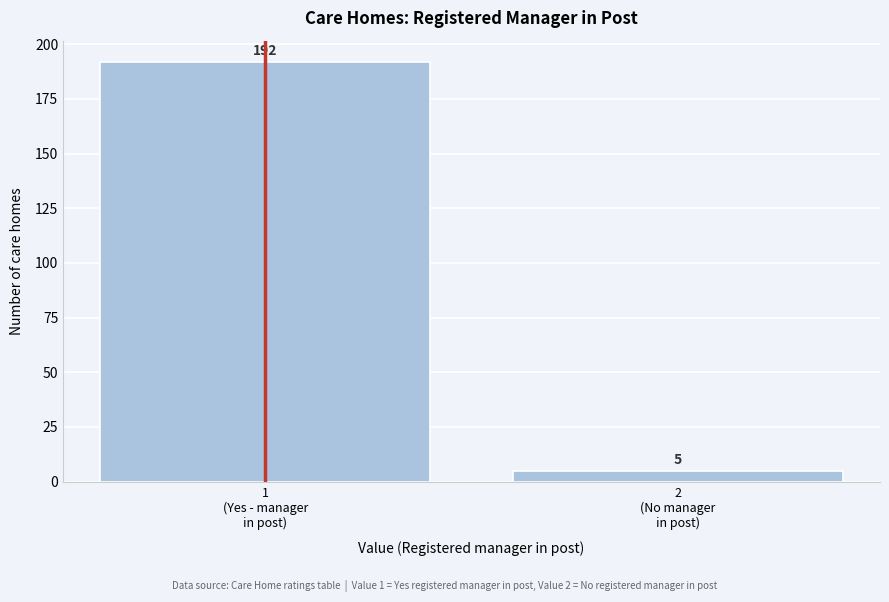

Reading left to right, extract all data points from this chart.

192	5